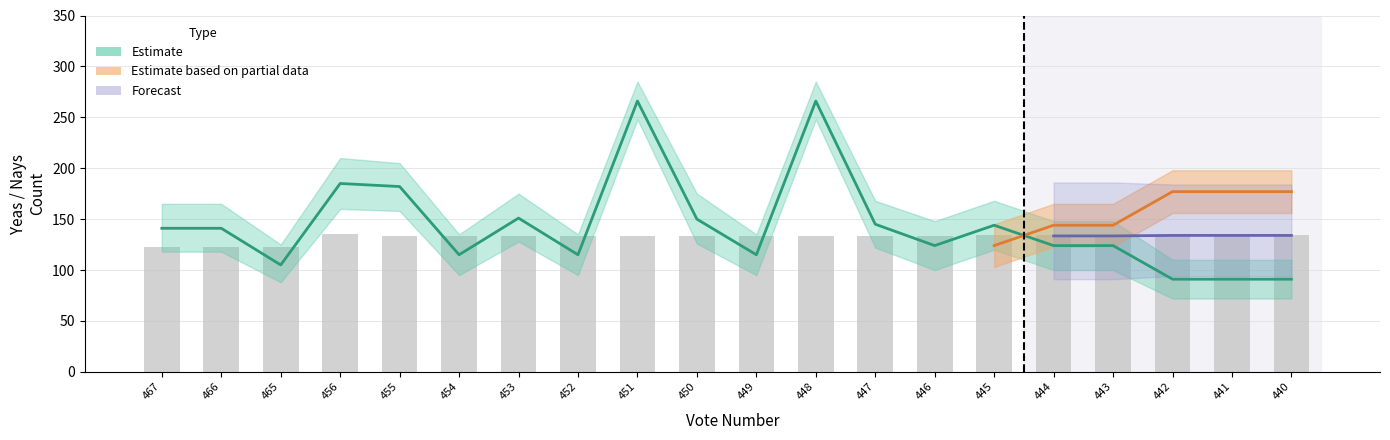

How many bars are there in total?

20